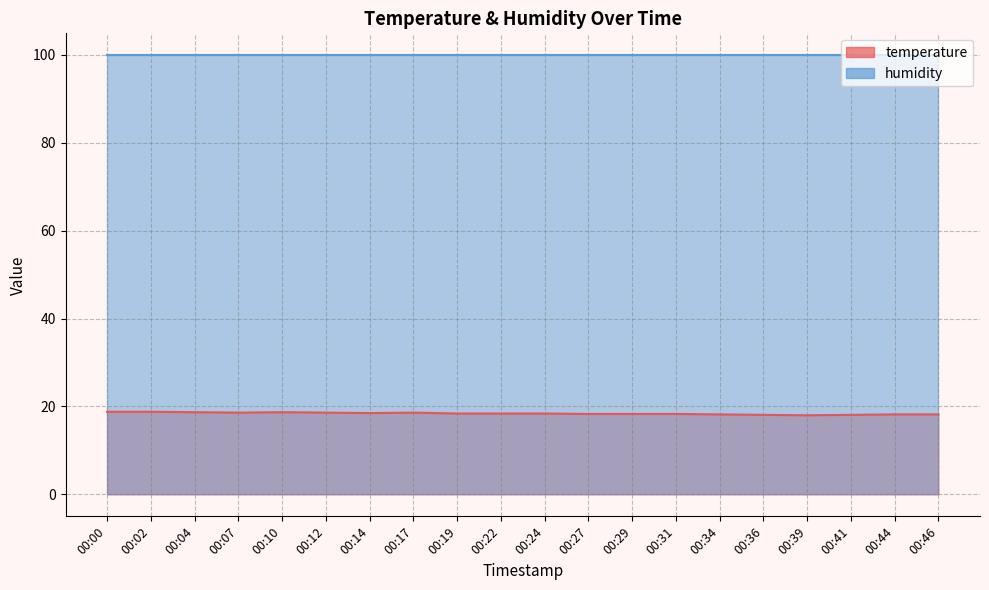

Count the number of values greater than 18.

19